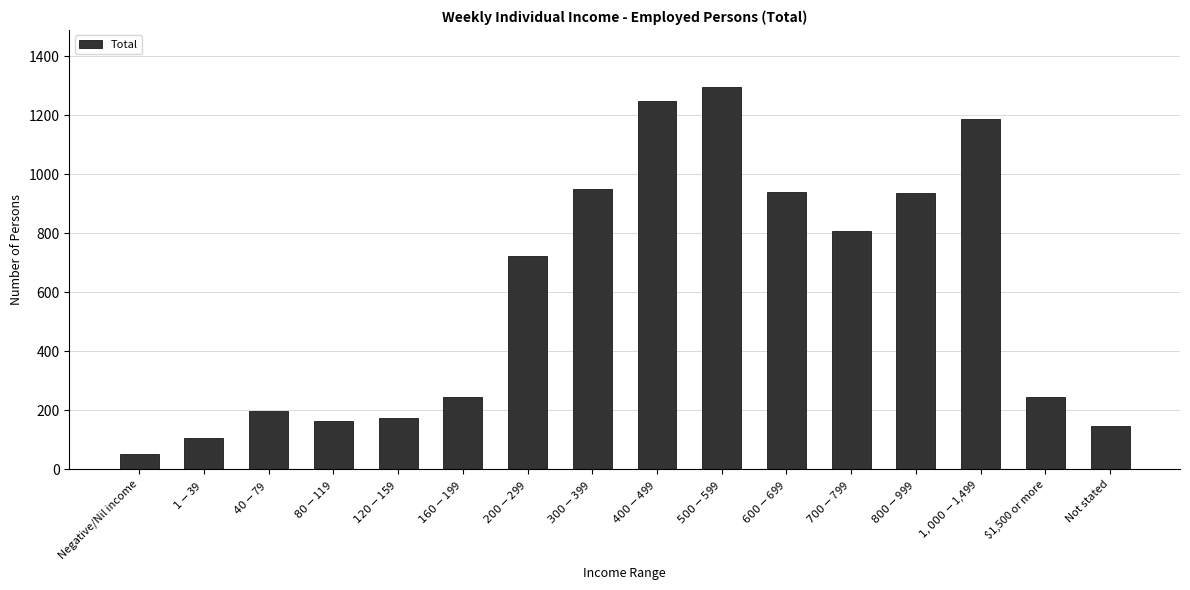

What value does the data have at $1-$39, to the nearest 50?

100